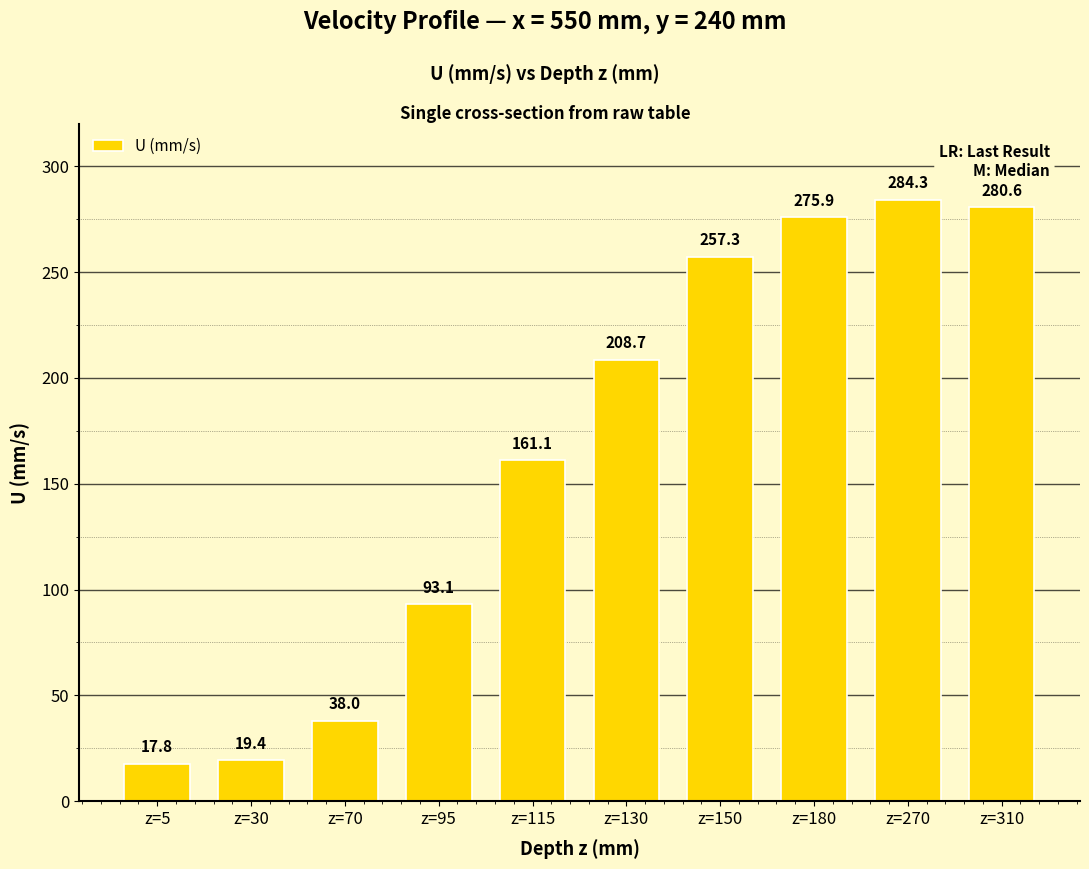

At which label does the data first exceed 208?

z=130